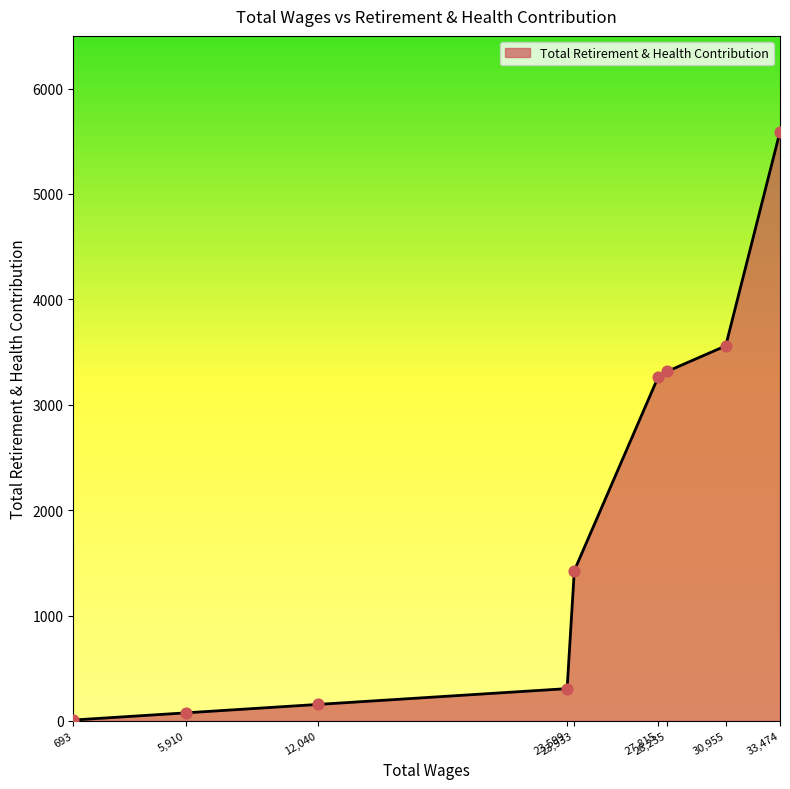

What is the difference between the maximum and minimum values?

5582